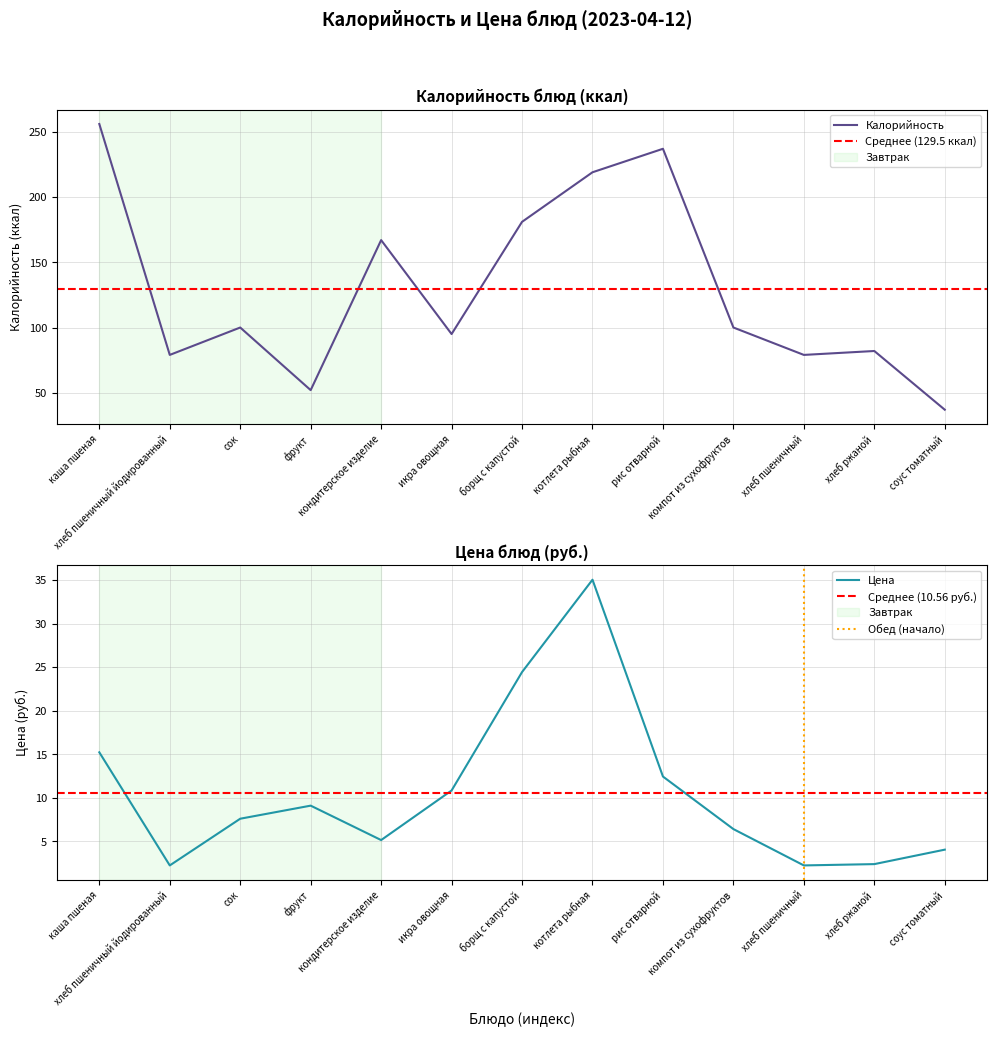

Where is the first local minimum for Калорийность?

хлеб пшеничный йодированный